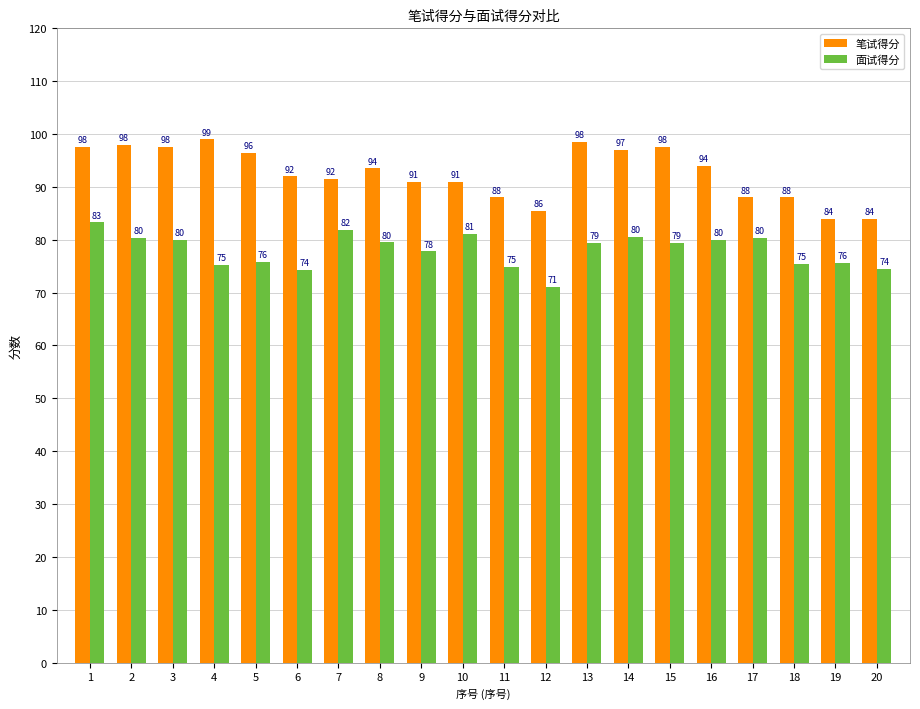

Which series changed the most between 12 and 16?

面试得分